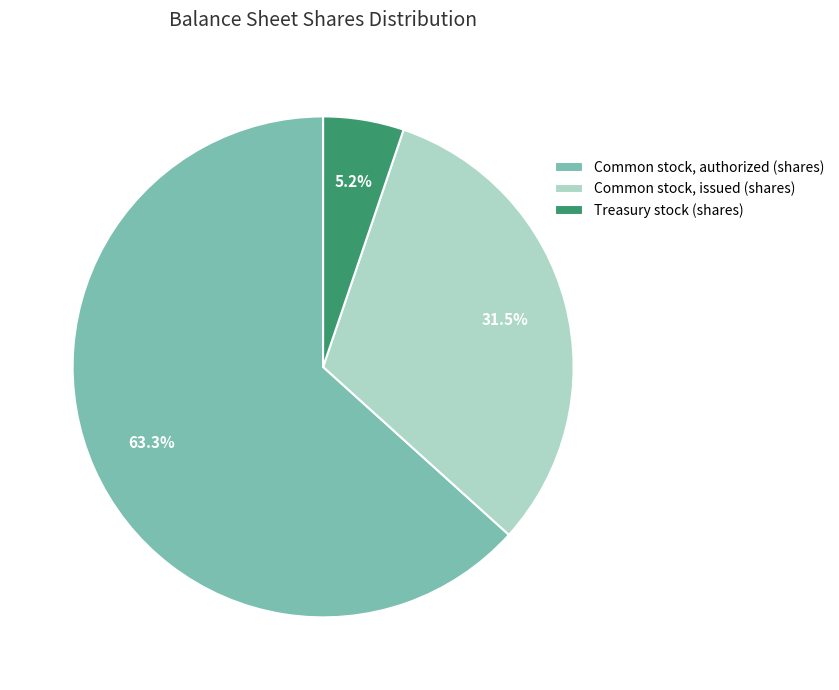

True or false: Treasury stock (shares) accounts for 20% of the total.

False